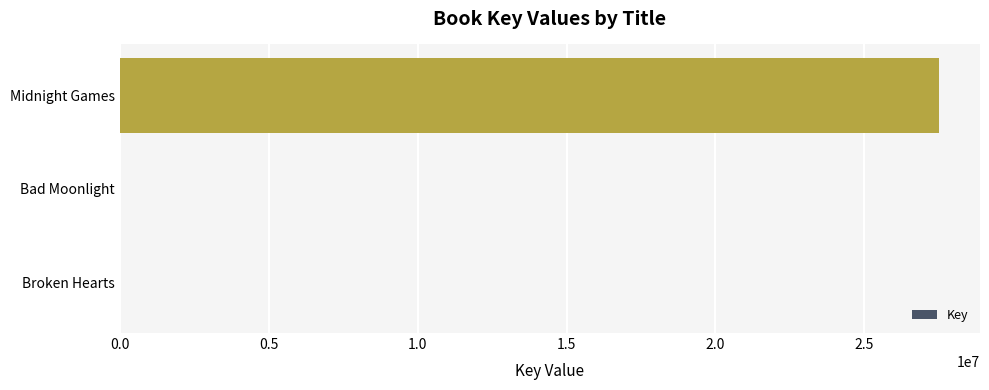

Are the bars horizontal?

Yes